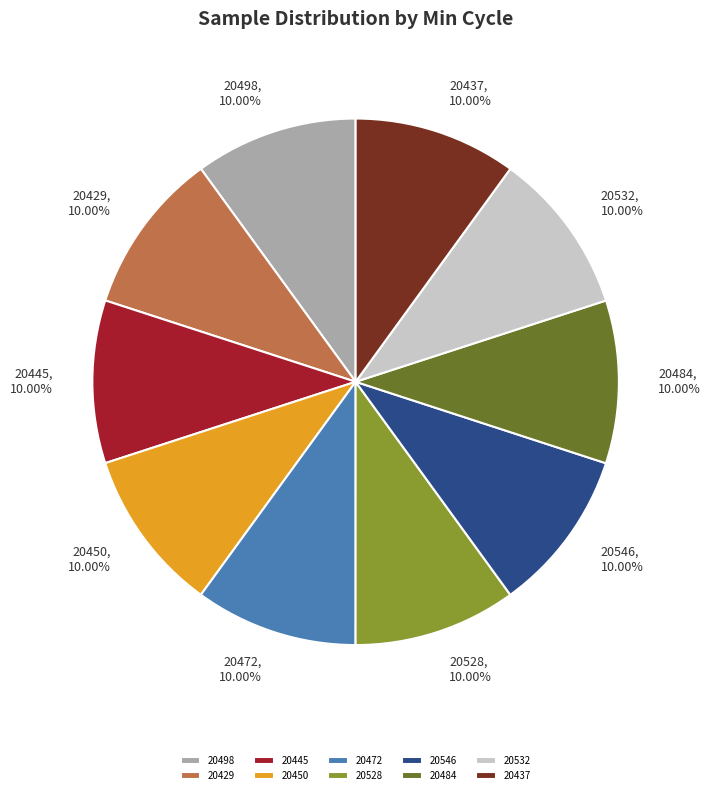

What is the ratio of the value at 20437 to the value at 20528?

1.0